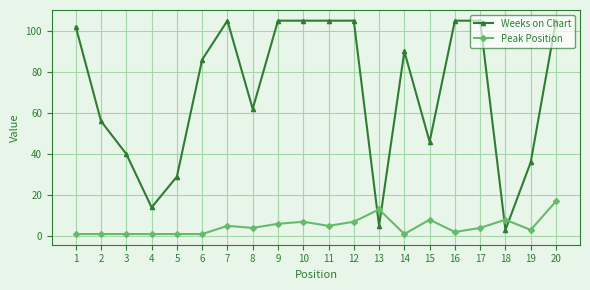

What is the maximum value shown in the chart?

105